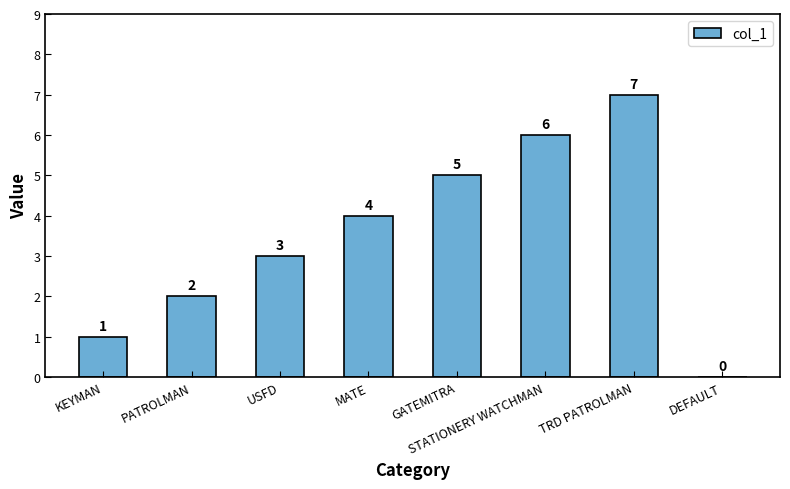

What is the approximate value at TRD PATROLMAN?

7